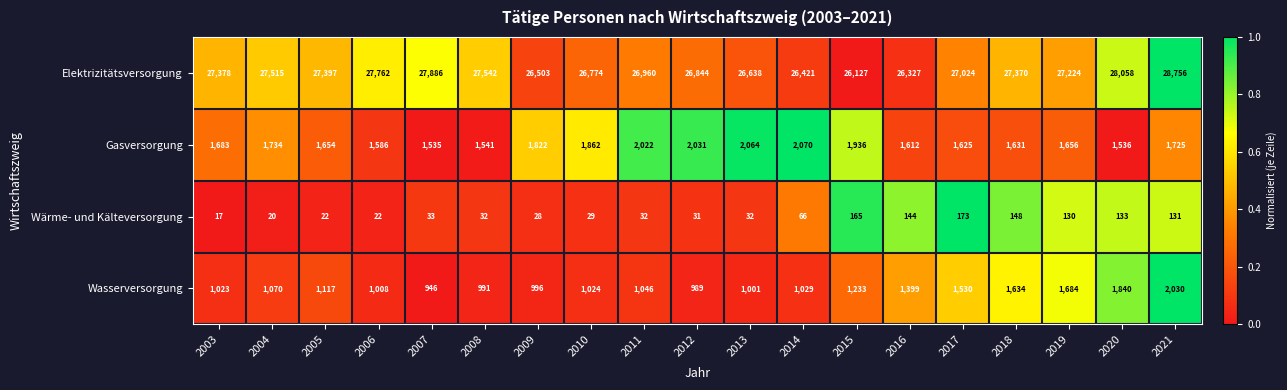

List the series in order of their peak value, highest first.

Elektrizitätsversorgung, Gasversorgung, Wasserversorgung, Wärme- und Kälteversorgung